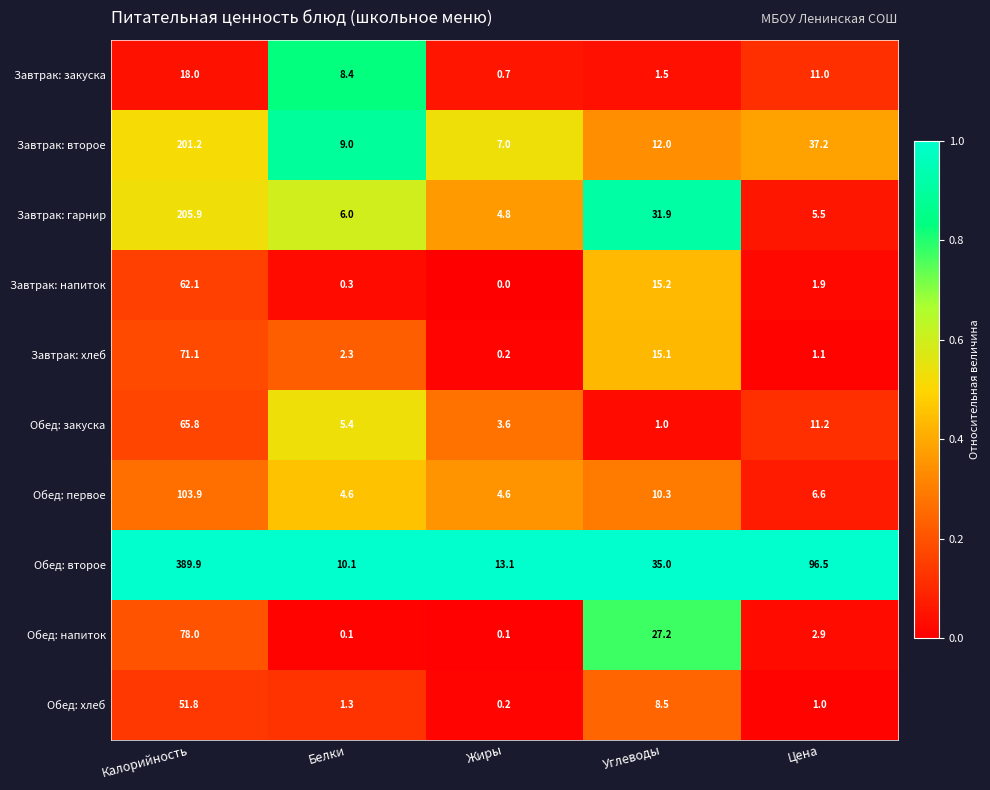

At which category is the sum across all series the highest?

Калорийность